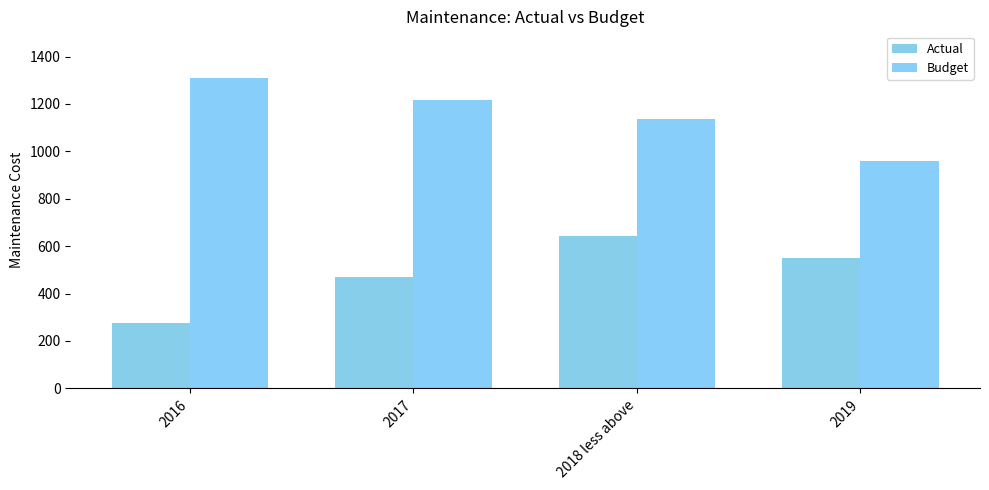

Reading left to right, list all the values displayed in this chart.

Actual: 274	469	643	551
Budget: 1310	1215	1135	958